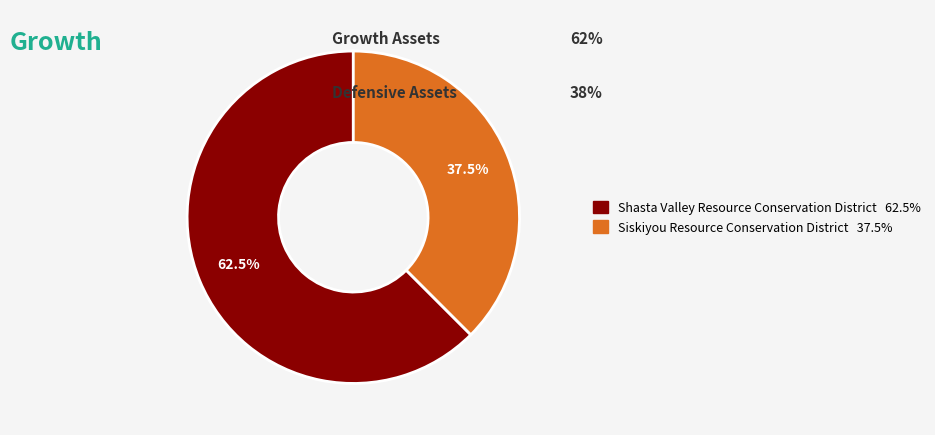

Which category has the biggest portion of the pie?

Shasta Valley Resource Conservation District